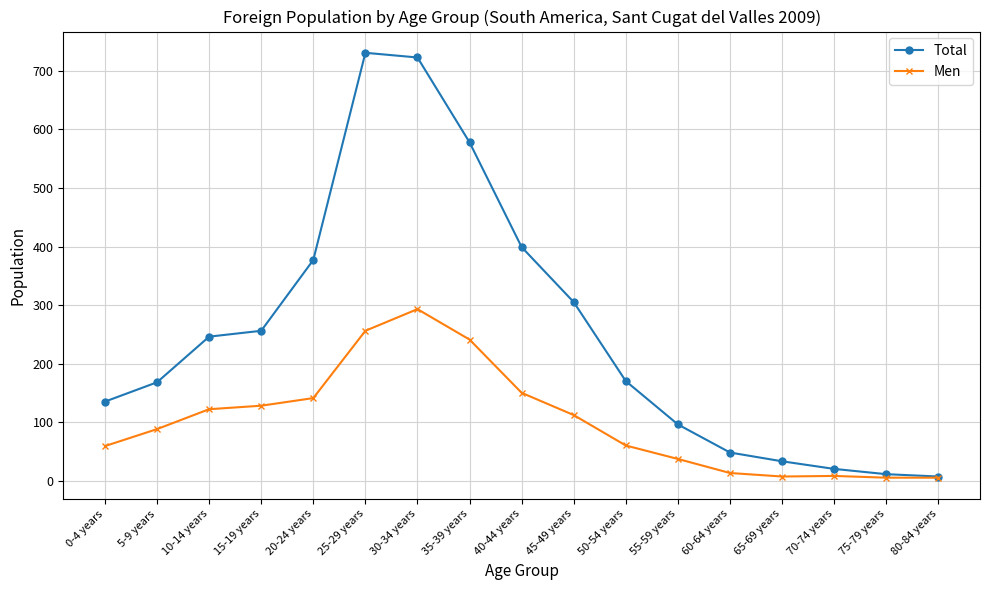

What is the highest value of the Total series?

731